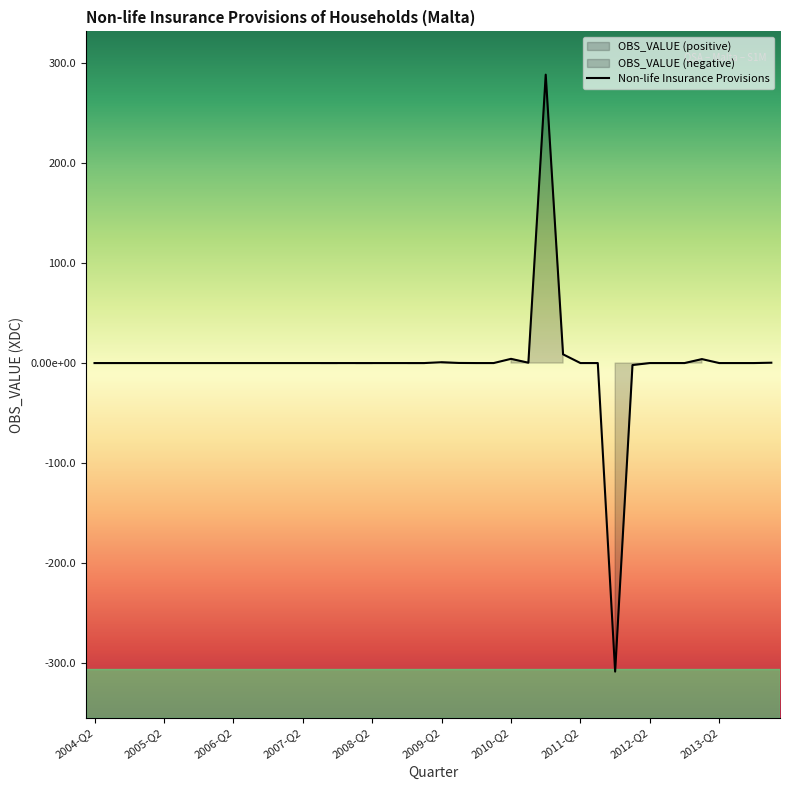

True or false: there are more than 0 points higher than both neighbors.

True